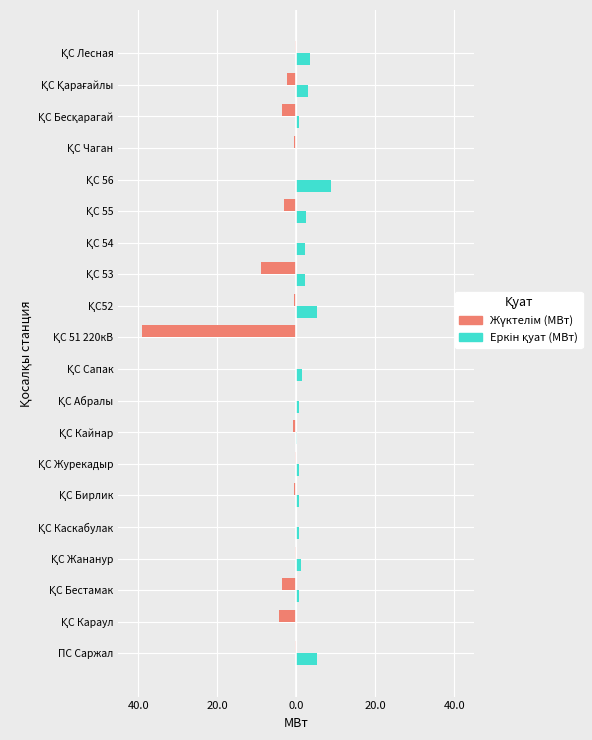

What is the difference between the second highest and second lowest values in the Еркін қуат (МВт) series?

5.2